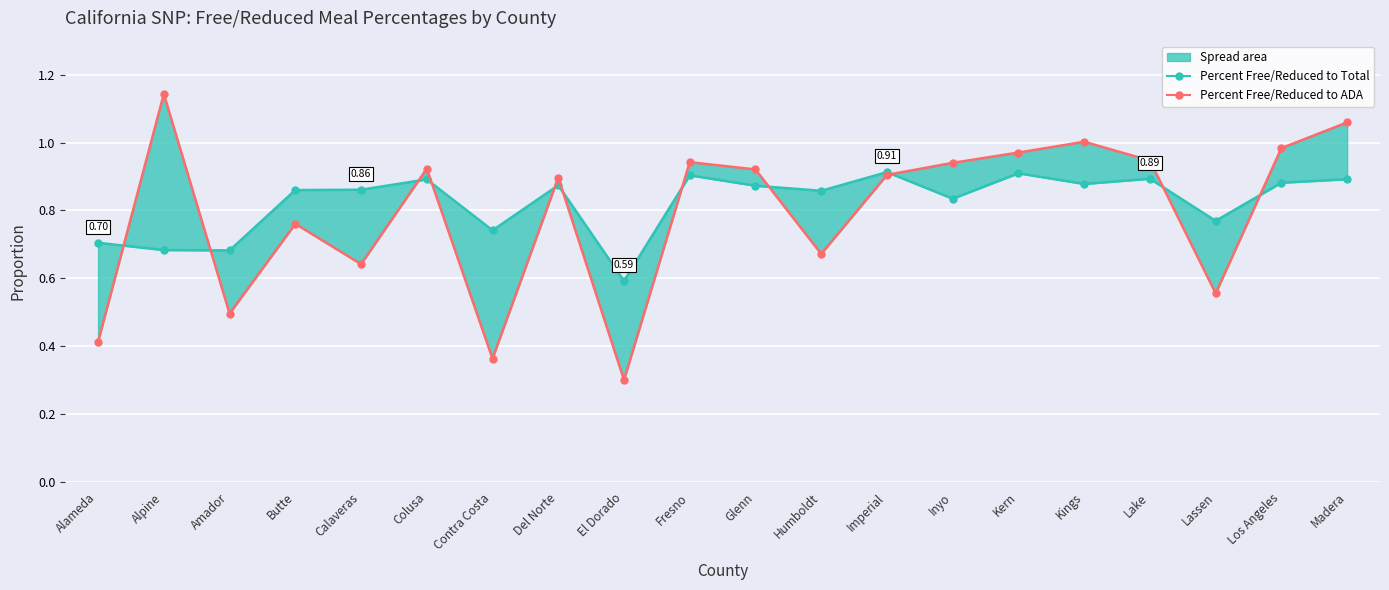

Where is the first local maximum for Percent Free/Reduced to ADA?

Alpine